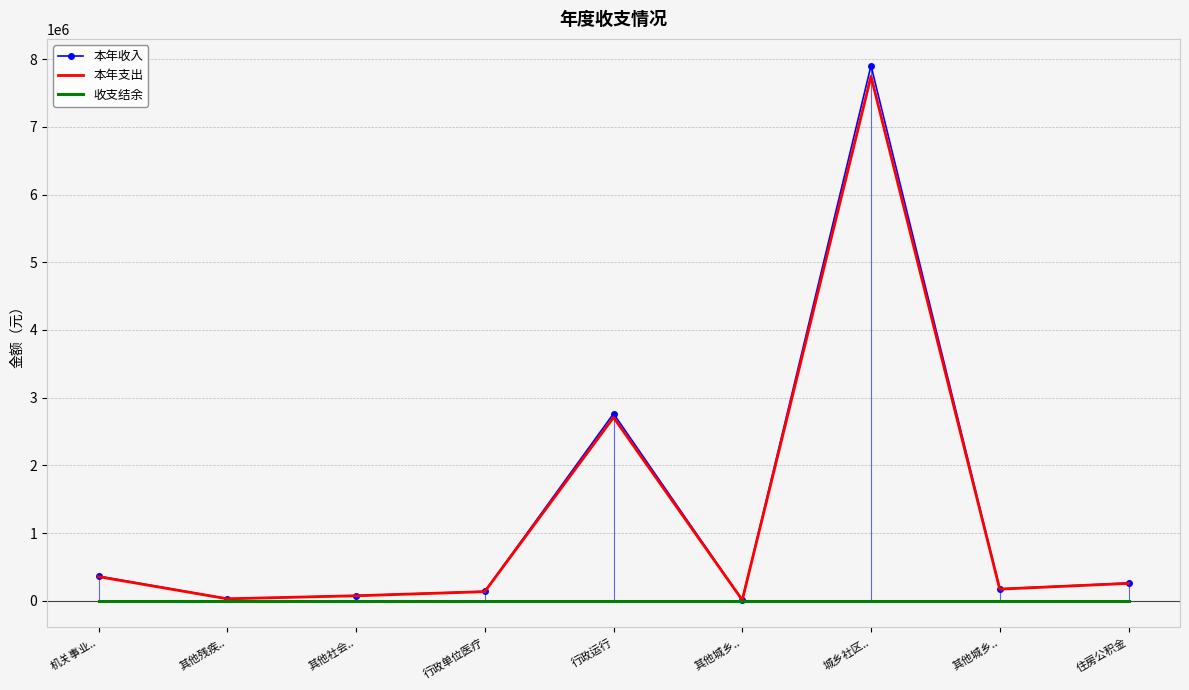

How many values in the 本年支出 series exceed 170729?

5